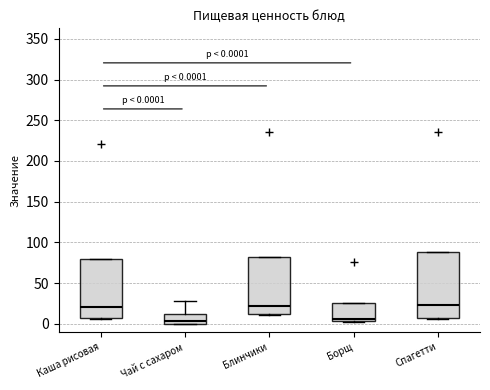

Comparing the boxes themselves (not the whiskers), which one is the tallest?

Спагетти